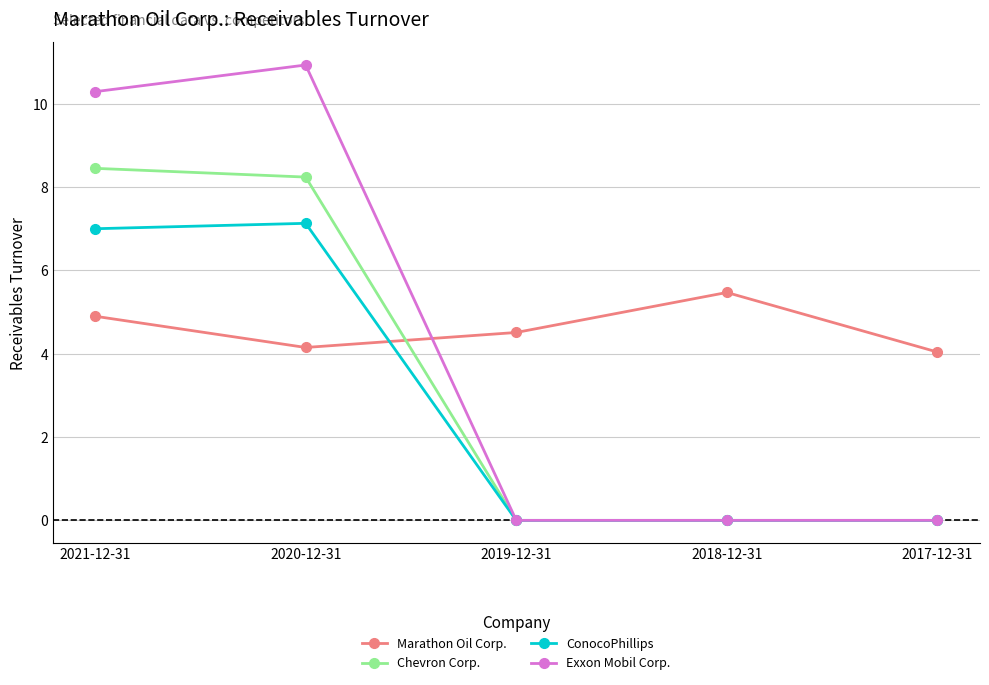

Does the chart have visible grid lines?

Yes